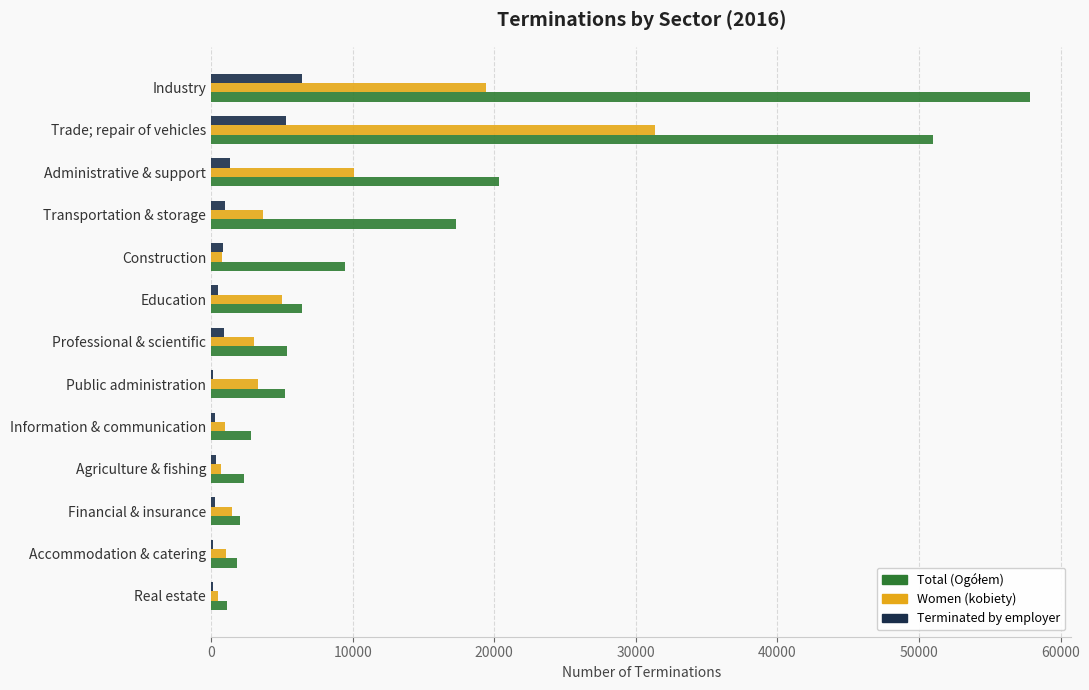

Is the value of Terminated by employer at Industry greater than the value of Women (kobiety) at Transportation & storage?

Yes